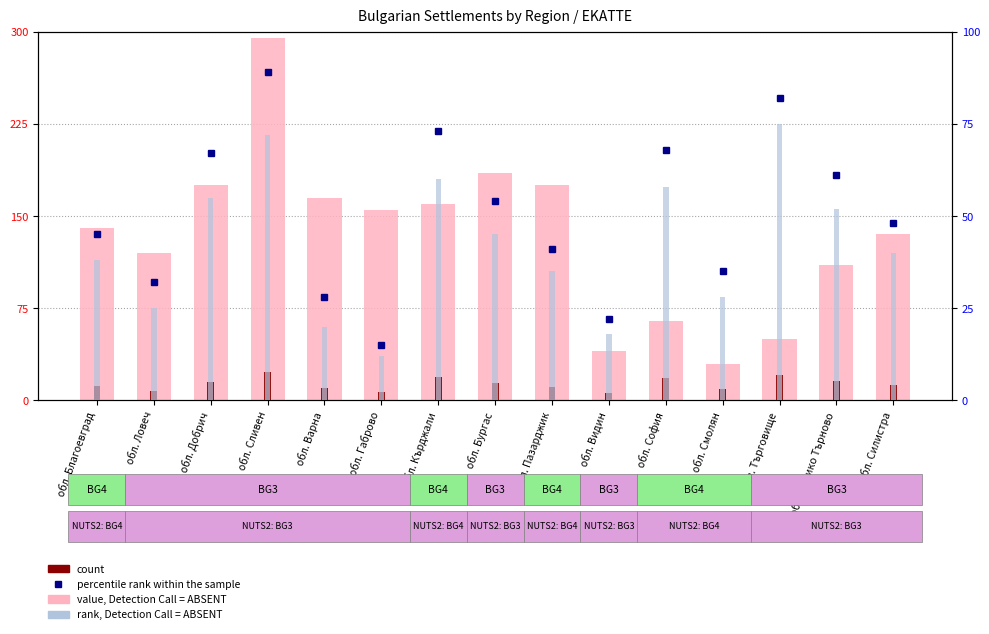

Which series has the widest spread of values?

value, Detection Call = ABSENT